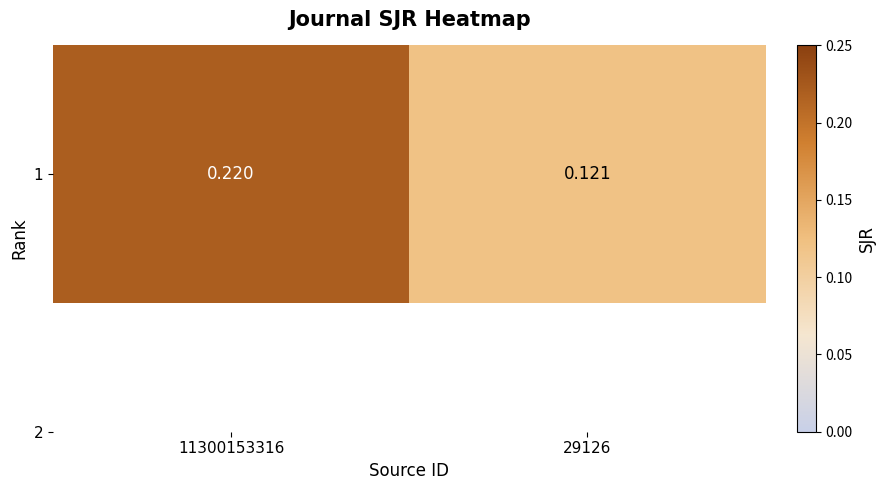

The chart shows a value of 0.2 at 11300153316. True or false?

True